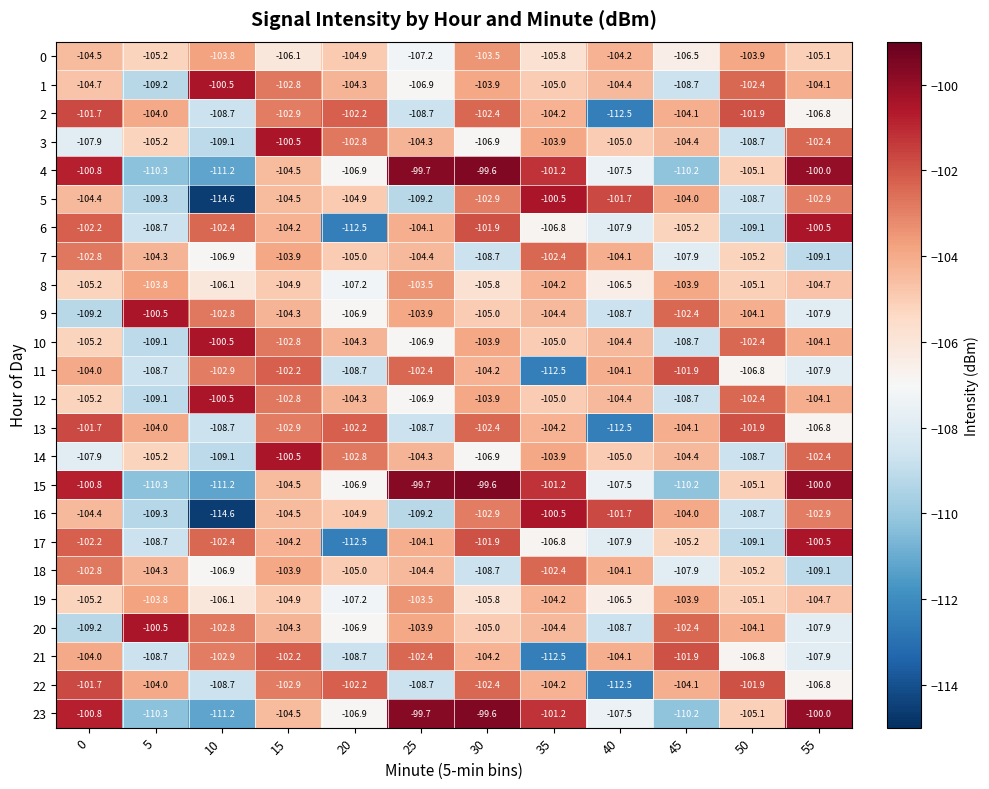

At which category is the sum across all series the highest?

15